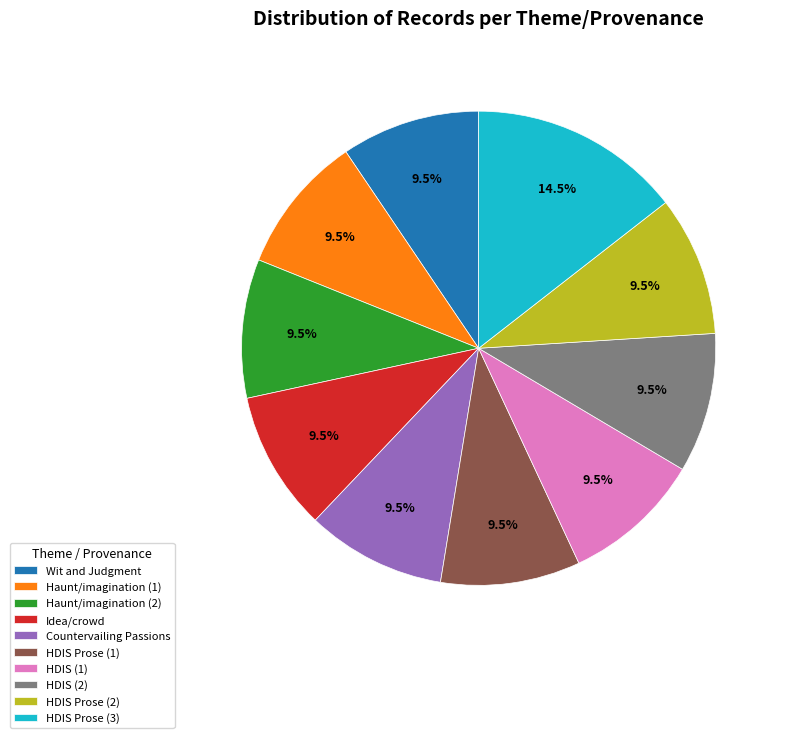

What is the largest slice in the pie chart?

HDIS Prose (3)